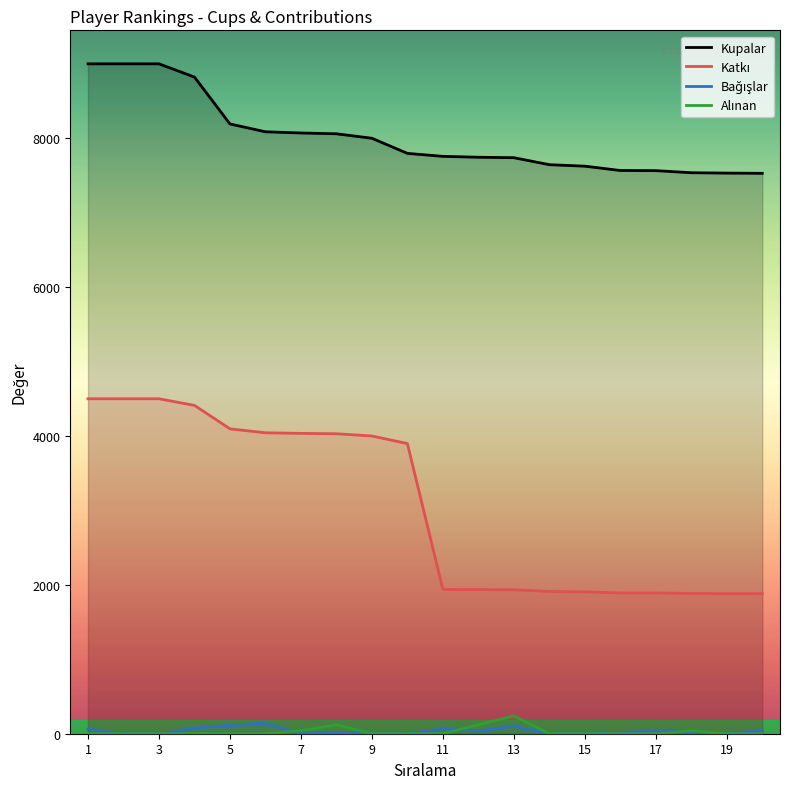

What is the highest value of the Bağışlar series?

143